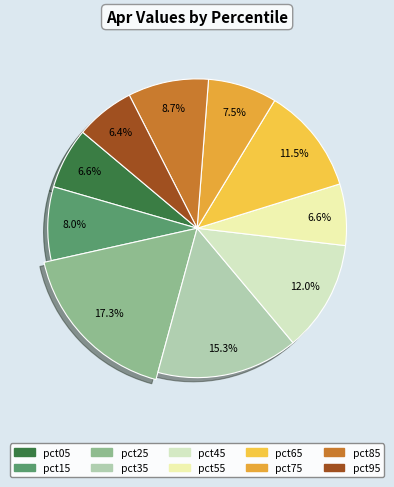

What percentage is the pct85 slice, to the nearest percent?

9%